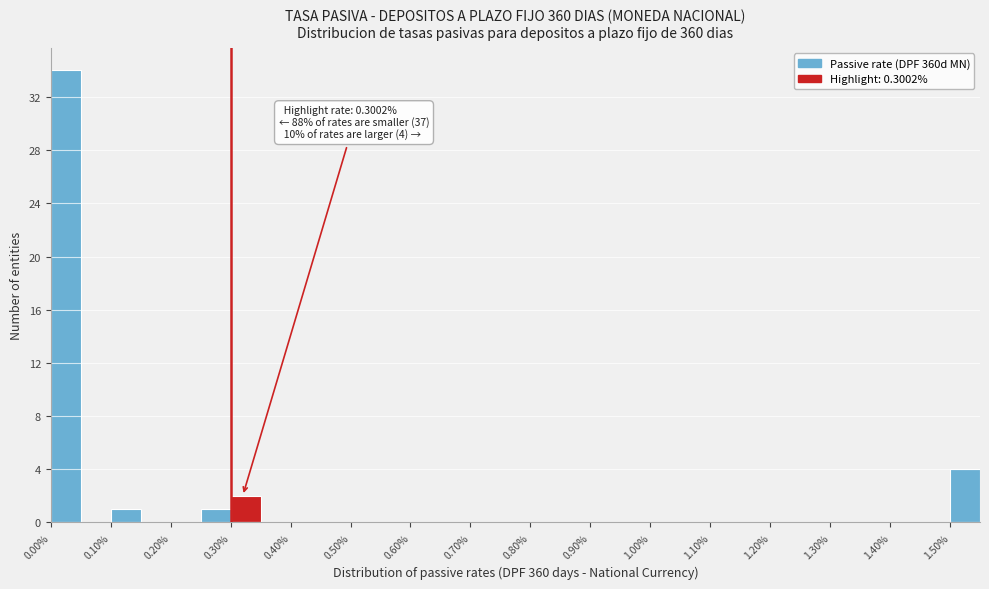

Which range on the x-axis has the tallest bar?

0.00 to 0.05